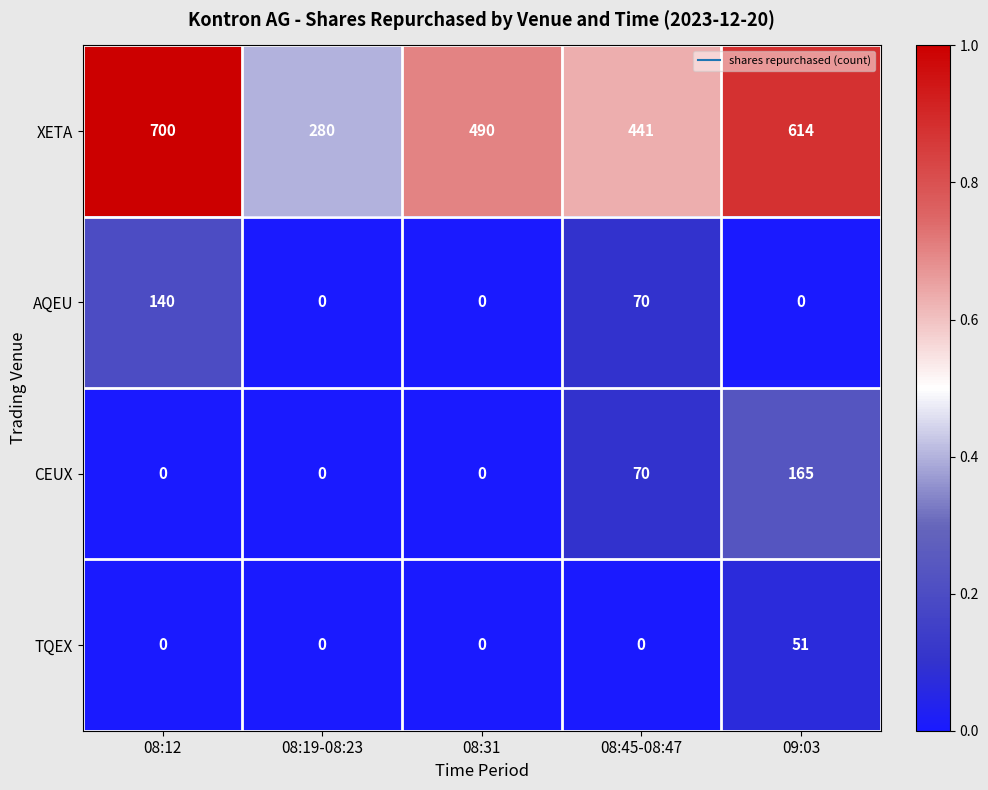

What is the total value across all series at 08:31?

490